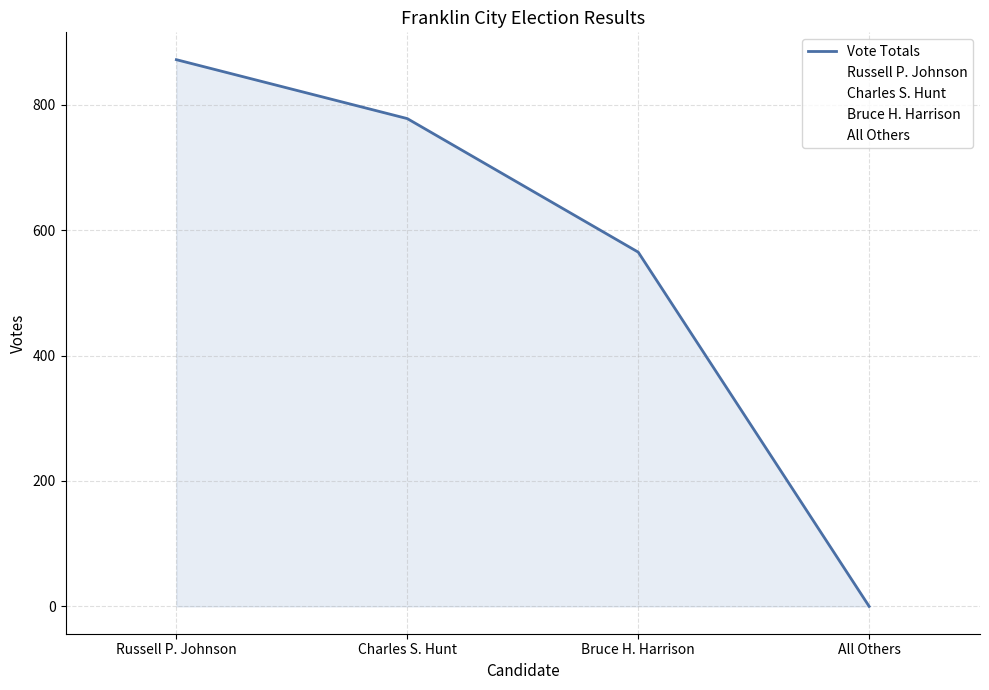

What is the difference between the second highest and second lowest values?

213